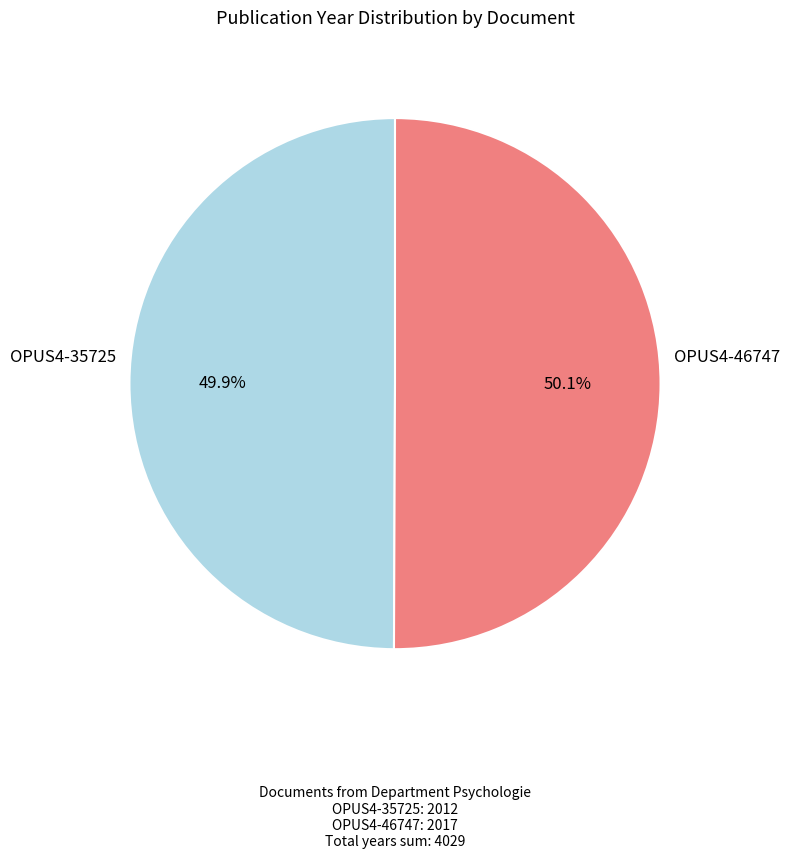

Count the number of slices in the pie.

2